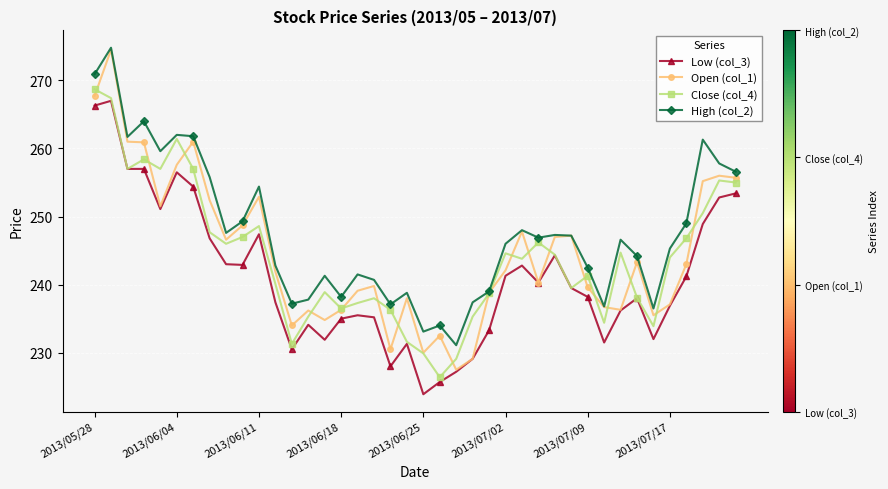

Which series has the largest total across all categories?

High (col_2)